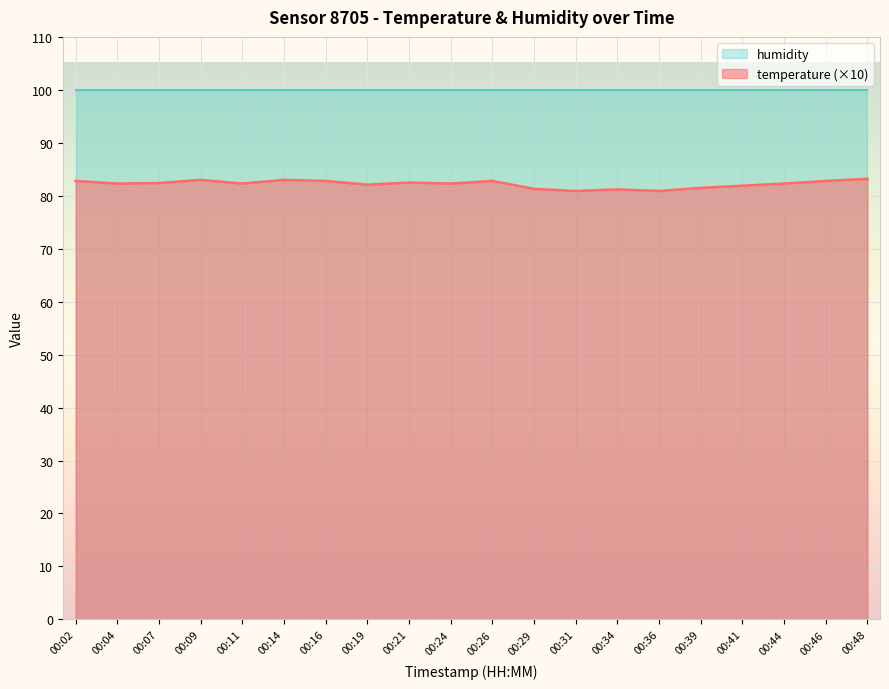

Where is the data nearest to the value 82?

00:19